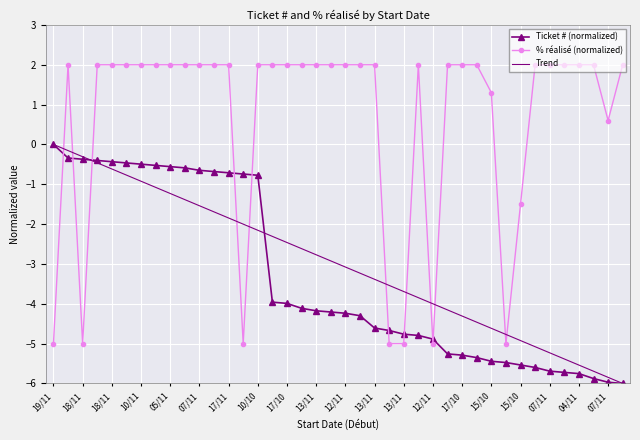

Which series ends up on top after the final intersection of Ticket # (normalized) and % réalisé (normalized)?

% réalisé (normalized)